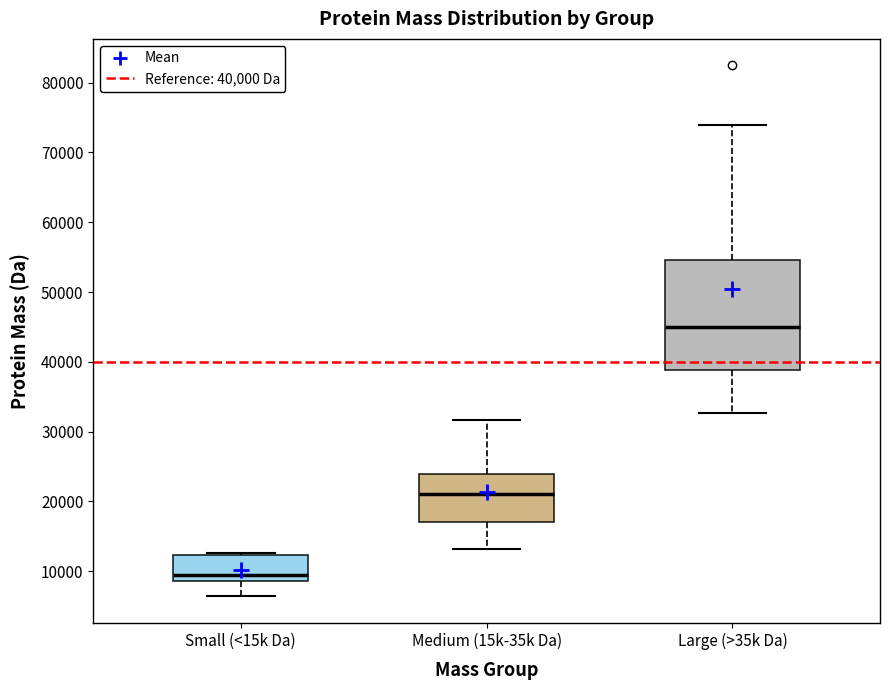

Which box has the highest median line?

Large (>35k Da)